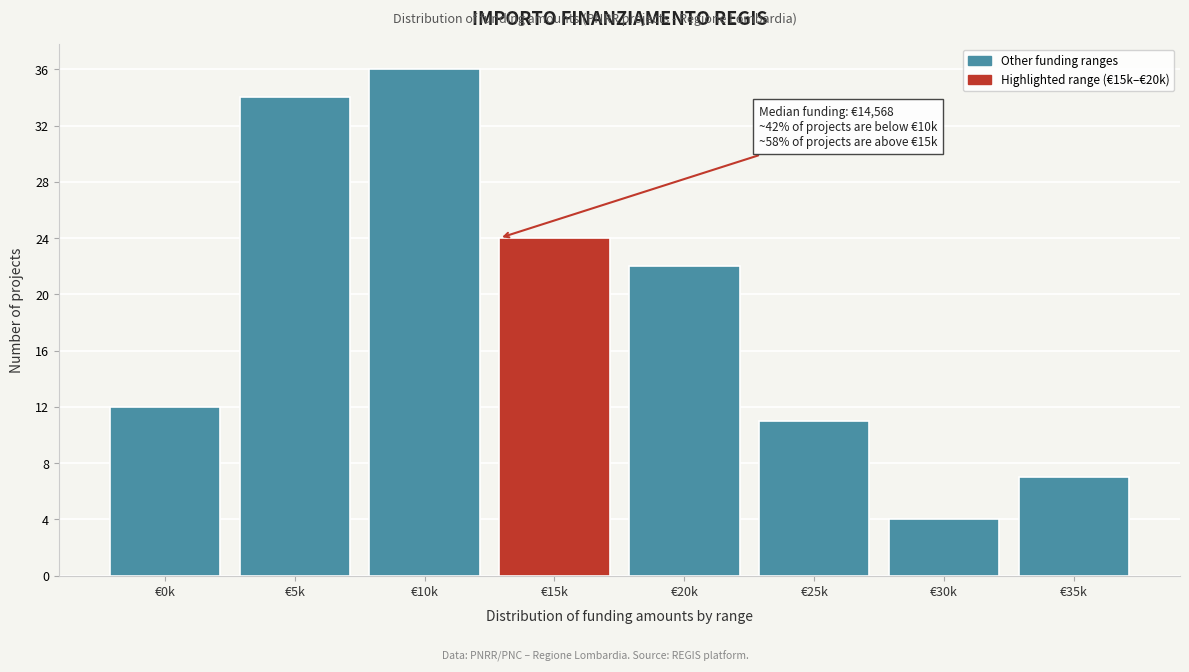

Reading left to right, transcribe all the data shown in this chart.

12	34	36	24	22	11	4	7